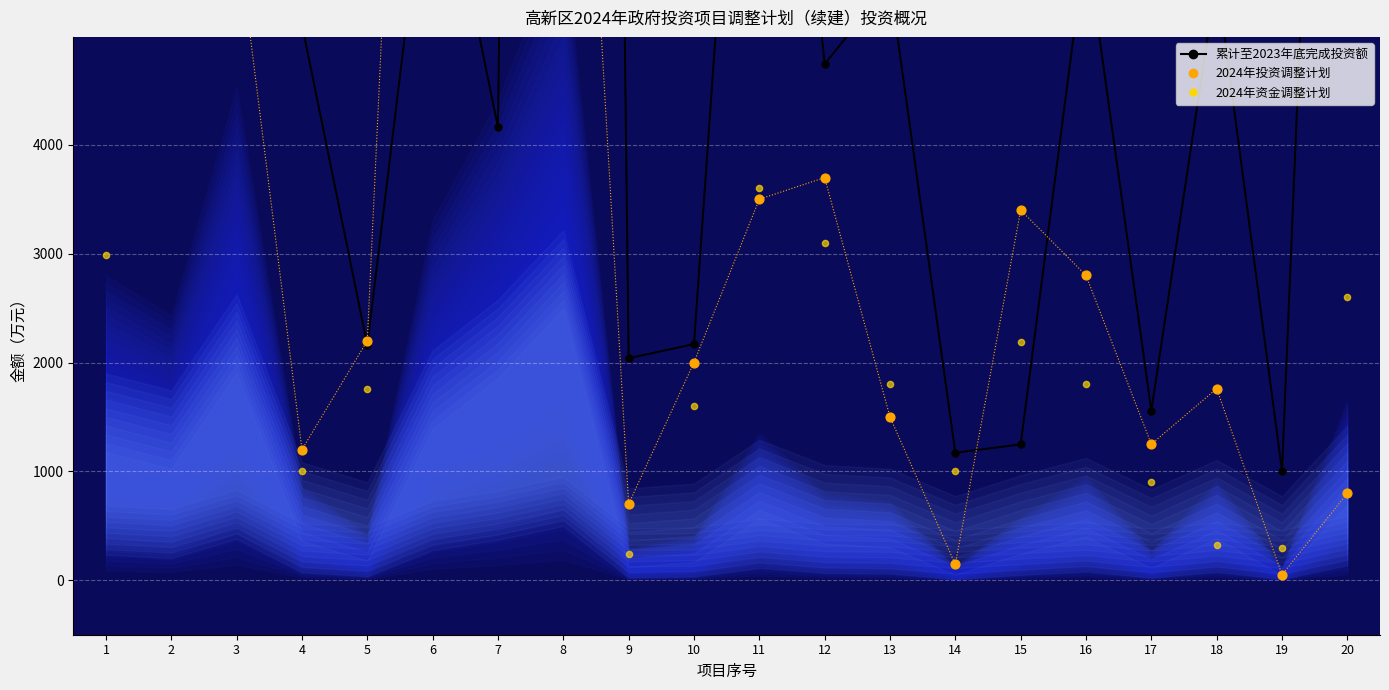

Which series has the largest total across all categories?

累计至2023年底完成投资额